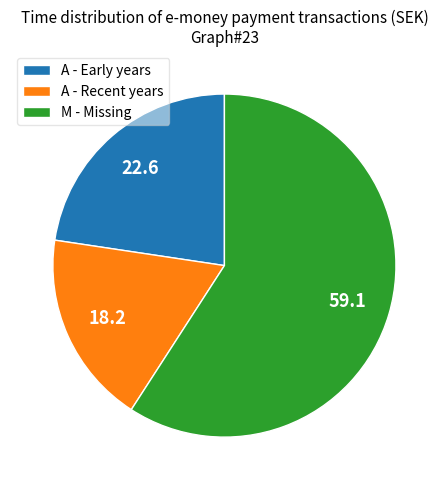

The M - Missing slice represents 52% of the pie. True or false?

False